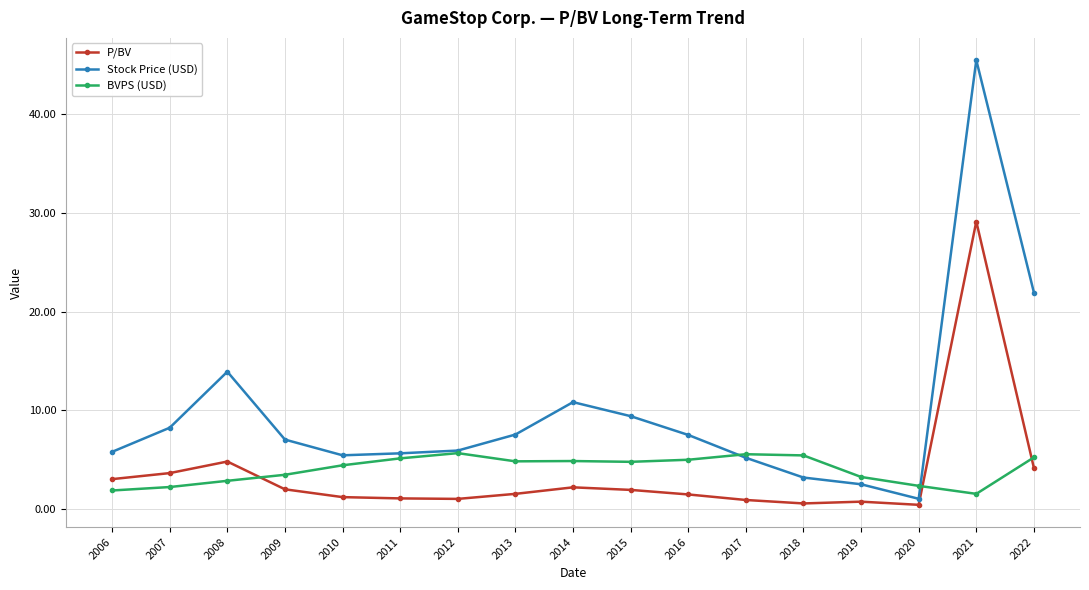

At 2015, list the series in order from smallest to largest.

P/BV, BVPS (USD), Stock Price (USD)